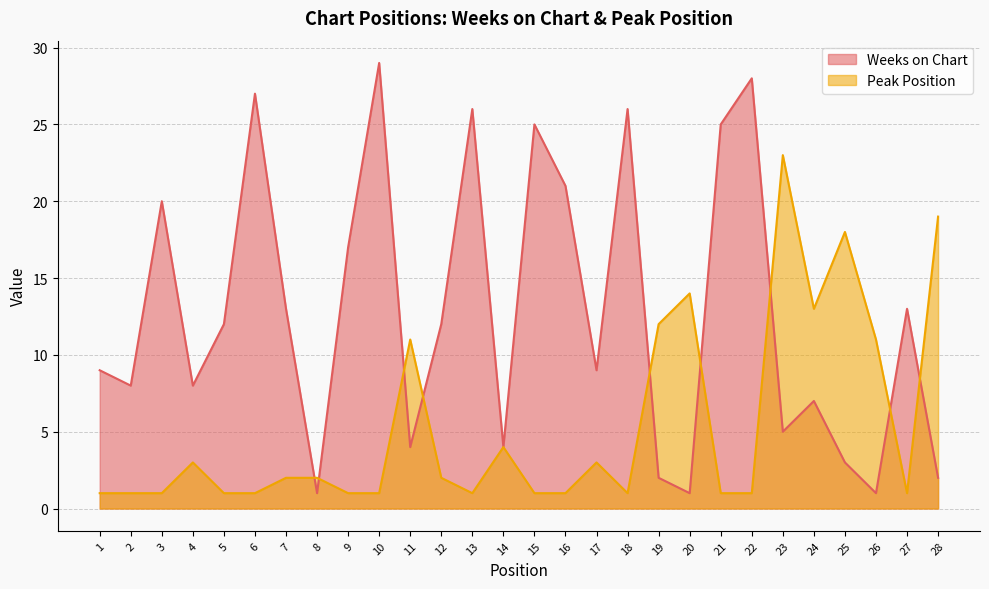

How many lines are shown in the chart?

2